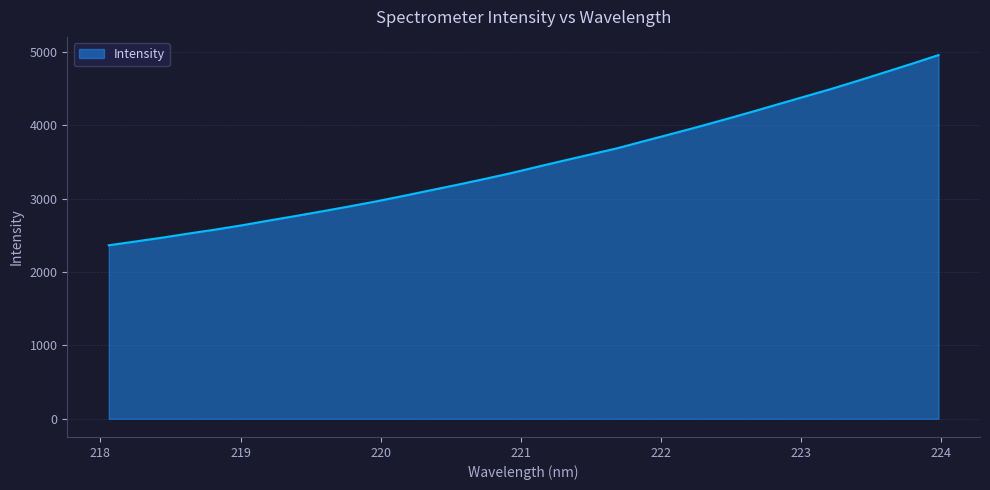

What is the difference between the maximum and minimum values?

2591.1